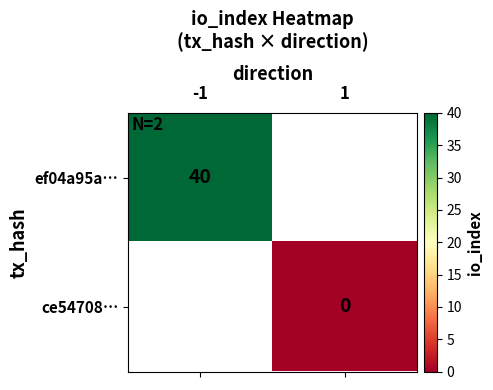

The value of ef04a95a… at -1 is 40. True or false?

True